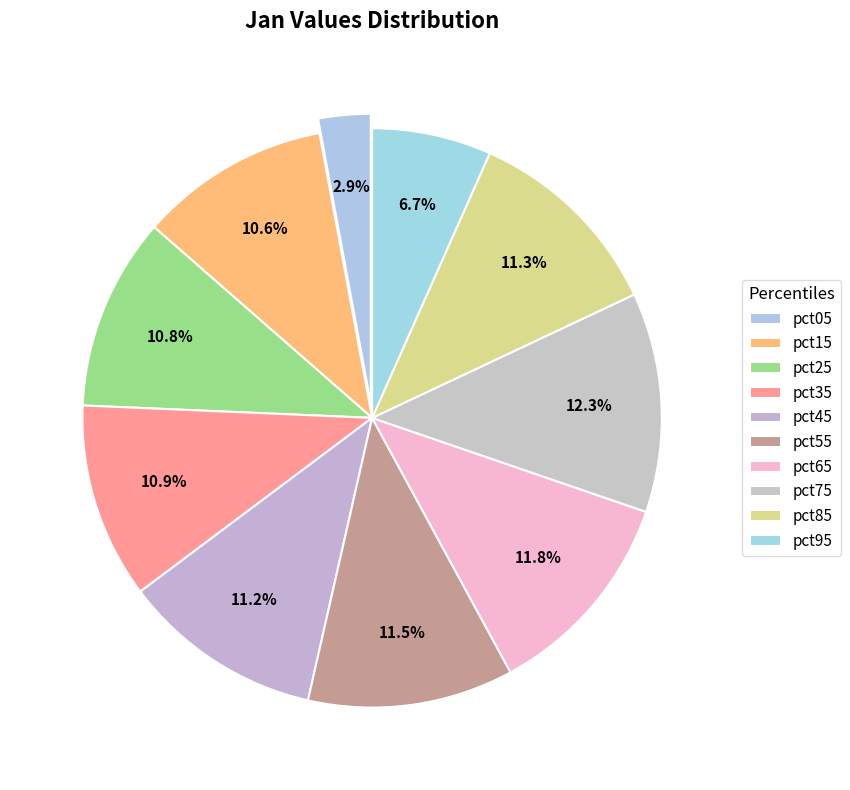

How many segments does this pie chart have?

10